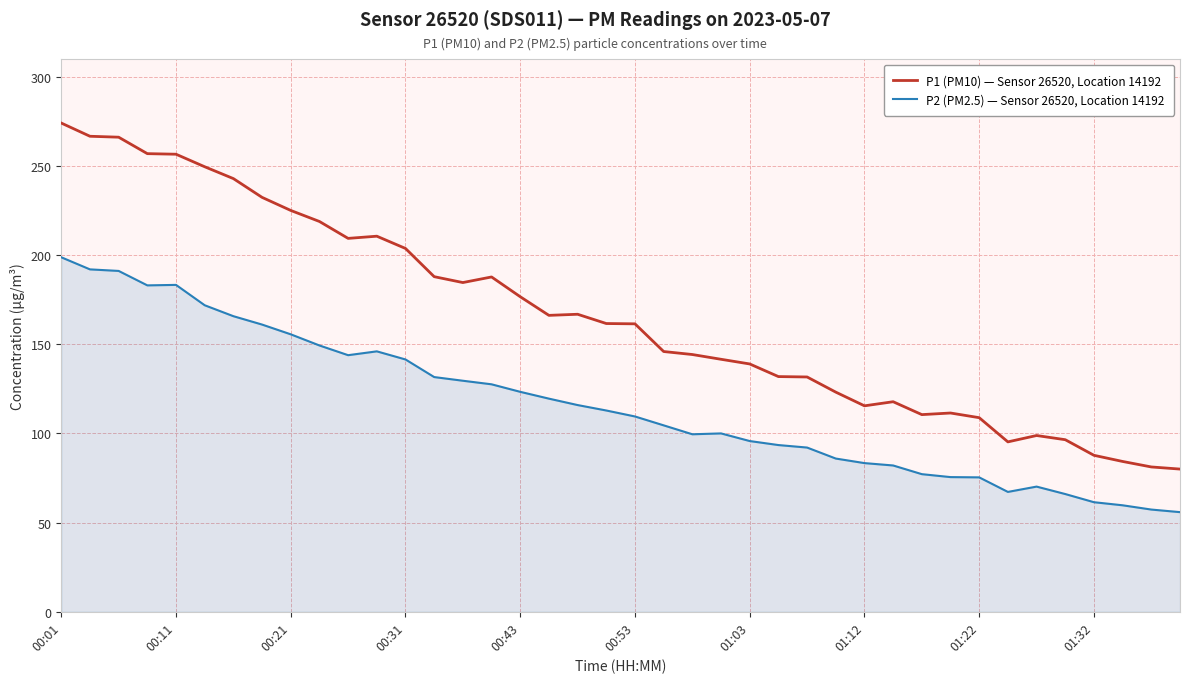

True or false: P1 (PM10) — Sensor 26520, Location 14192 and P2 (PM2.5) — Sensor 26520, Location 14192 intersect in this chart.

False